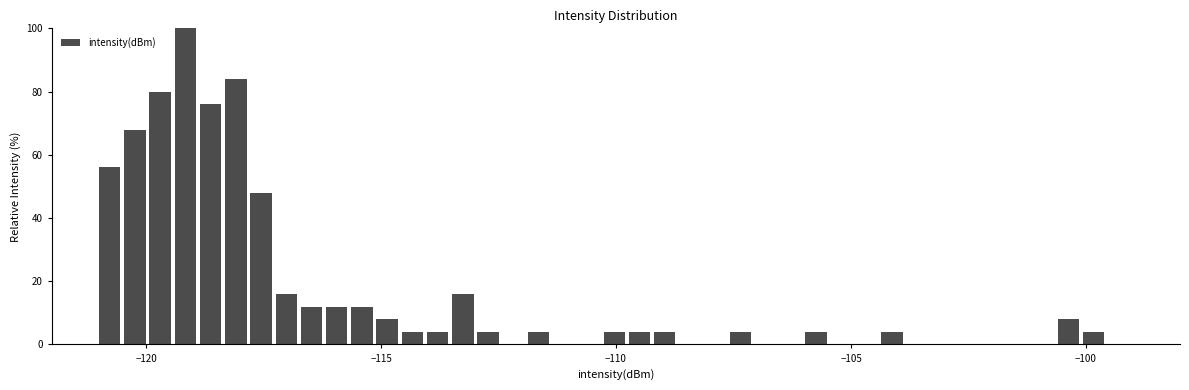

Around what value on the x-axis is the tallest bar? Give the approximate position of its centre, as read against the axis.

-119.0